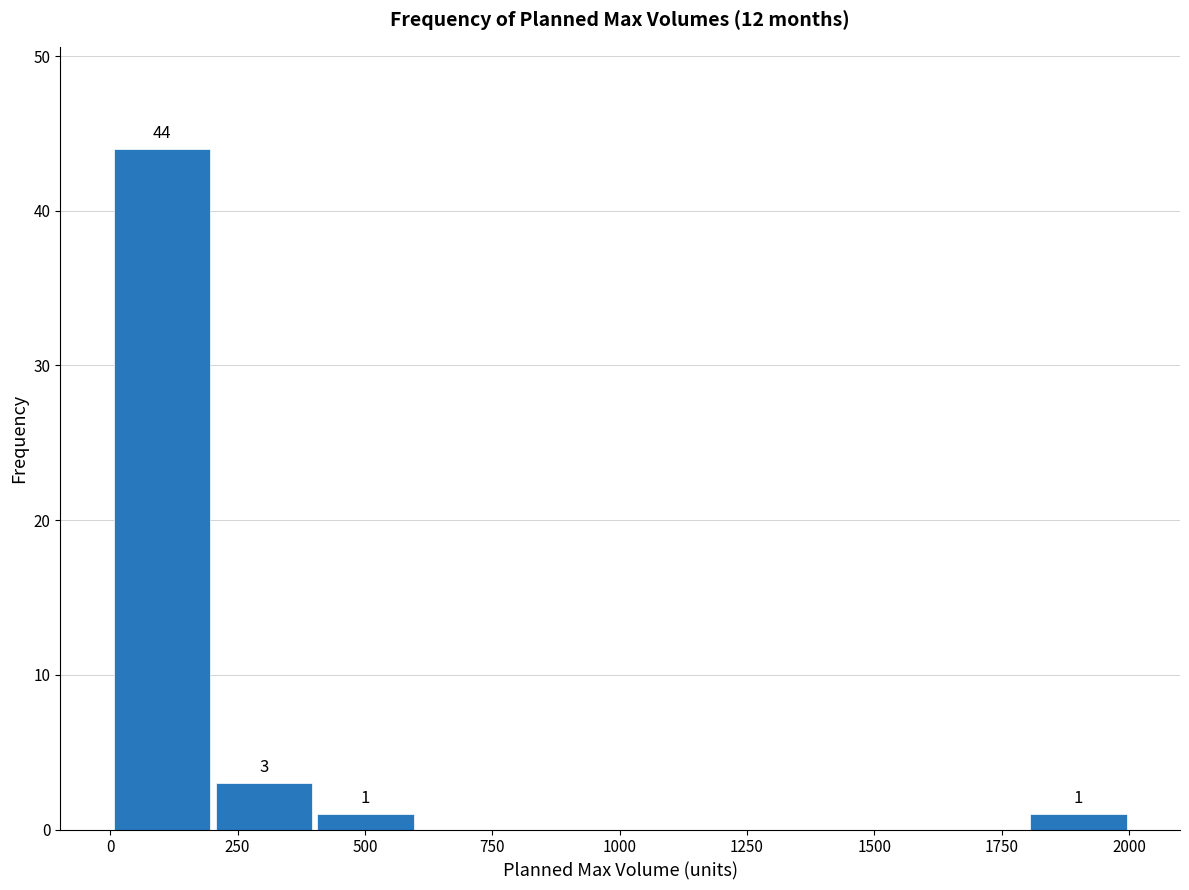

Around what value on the x-axis is the tallest bar? Give the approximate position of its centre, as read against the axis.

100